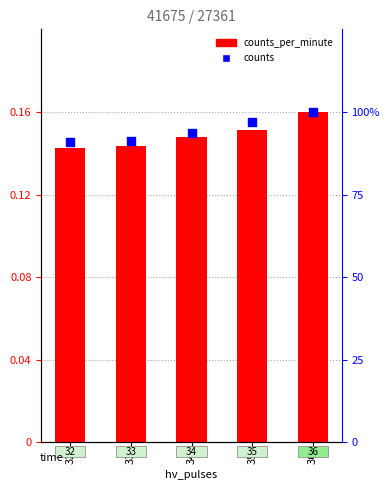

Which series contains the lowest Y value?

counts_per_minute